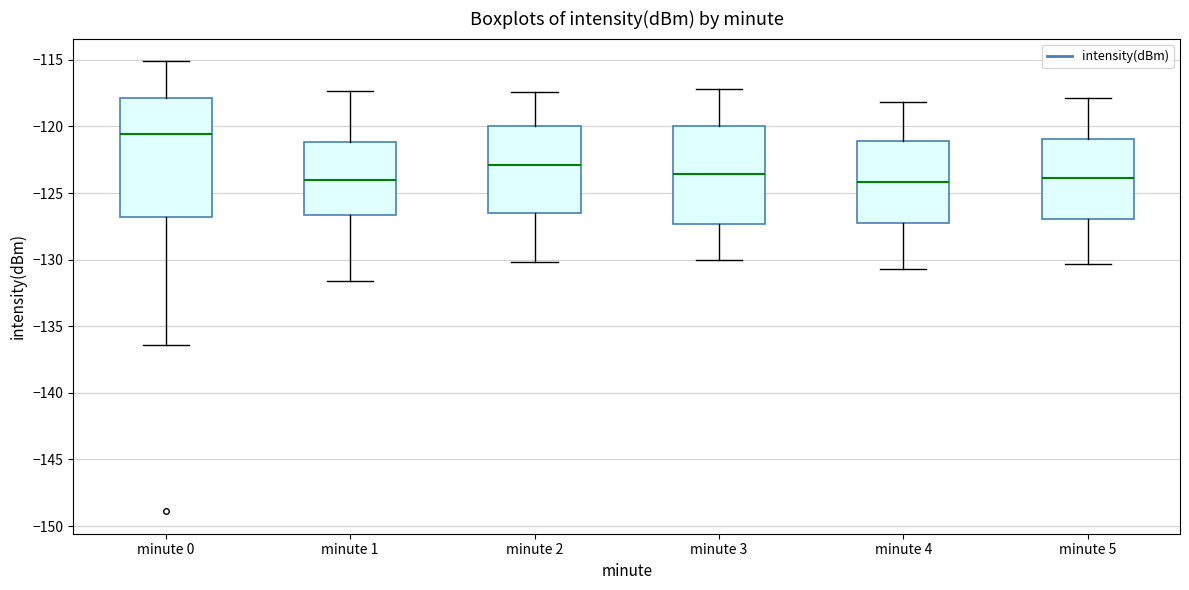

Where does the lower whisker of the box for minute 1 end on the y-axis? The values are not printed on the chart, so give them approximately, as read against the axis.

-131.5